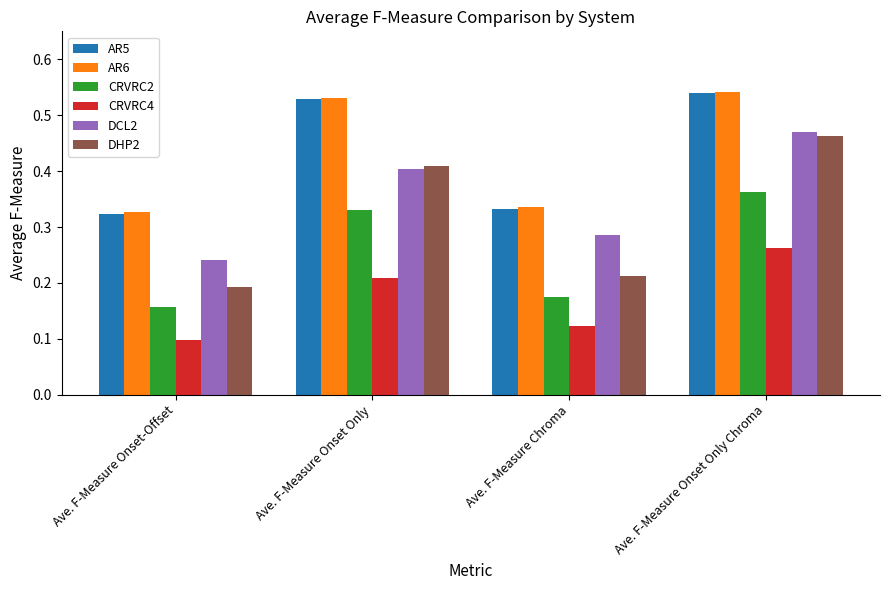

True or false: DCL2 has a value of 0.7 at Ave. F-Measure Onset Only.

False